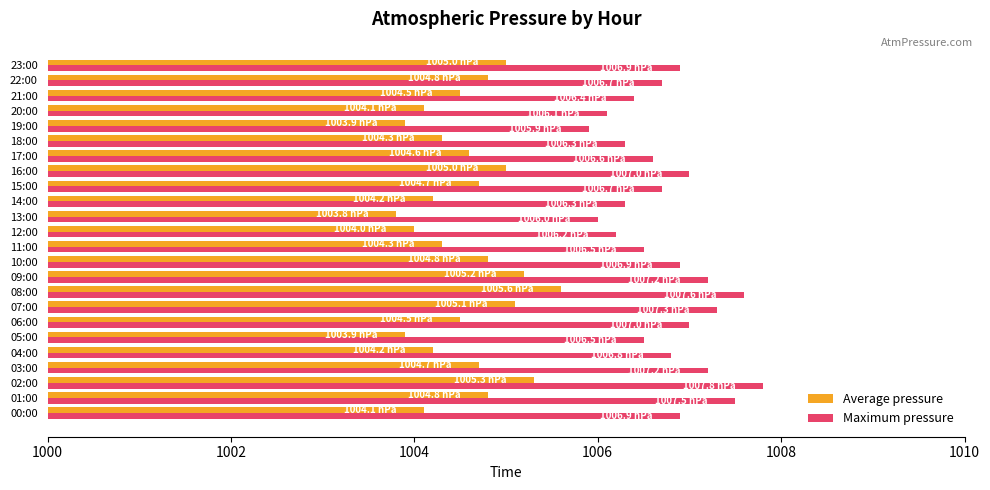

What is the approximate value of Maximum pressure at 17:00?

1006.6